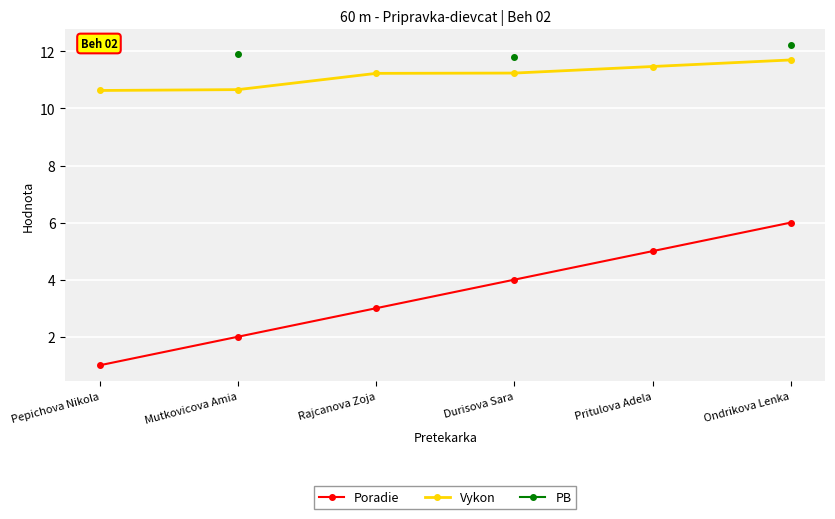

True or false: Vykon has a value of 6.4 at Rajcanova Zoja.

False